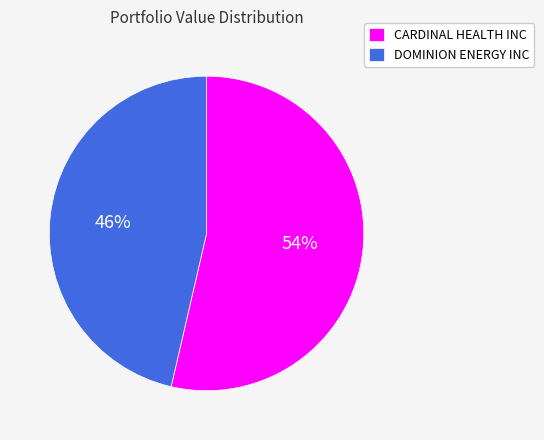

Rank the categories by value from lowest to highest.

DOMINION ENERGY INC, CARDINAL HEALTH INC